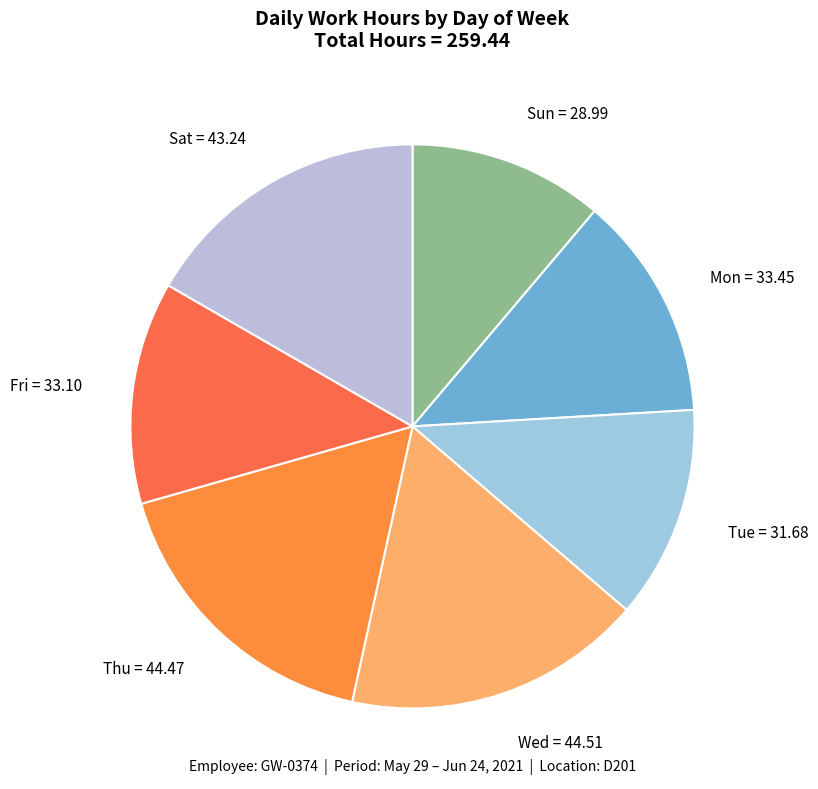

True or false: Mon = 33.45 accounts for 21% of the total.

False